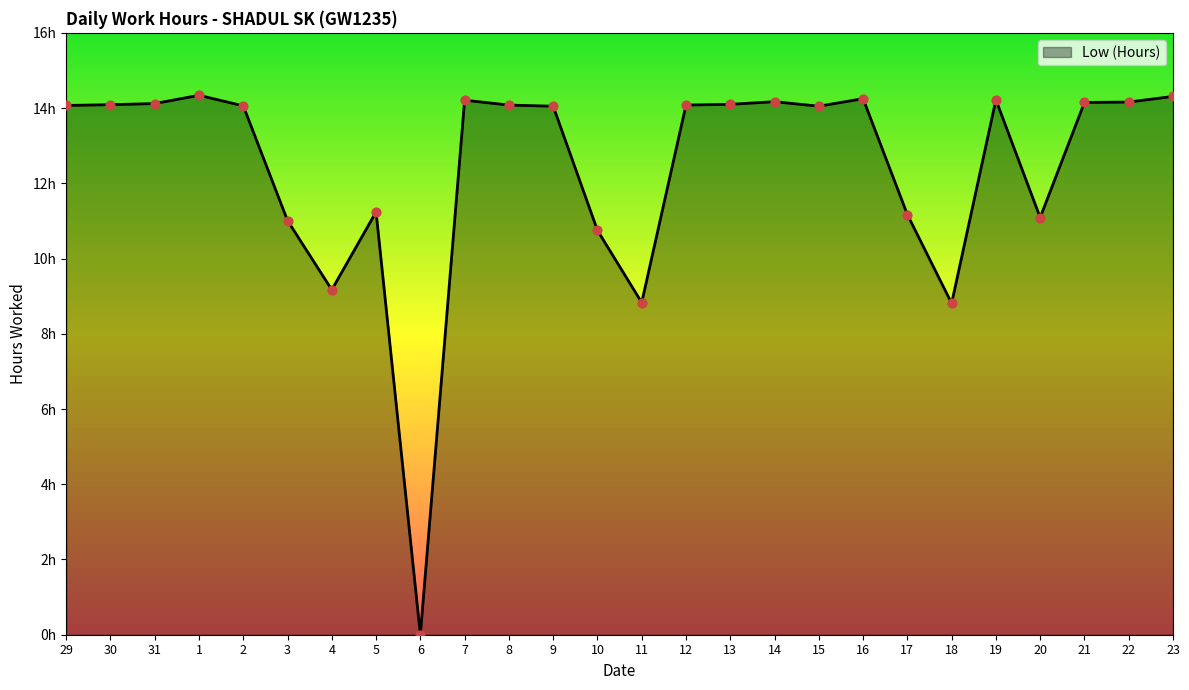

Approximately how many times larger is the value at 7 compared to 8?

1.0